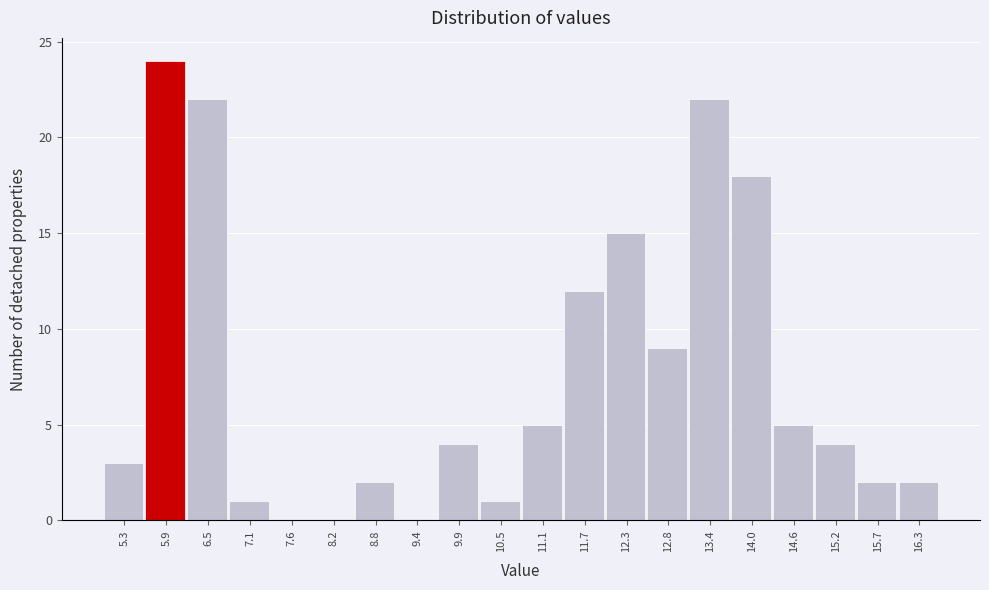

What is the height of the bar covering 5.6 to 6.2 on the x-axis? Neither the bar edges nor the heights are printed on the chart, so give them approximately, as read against the axes.

24